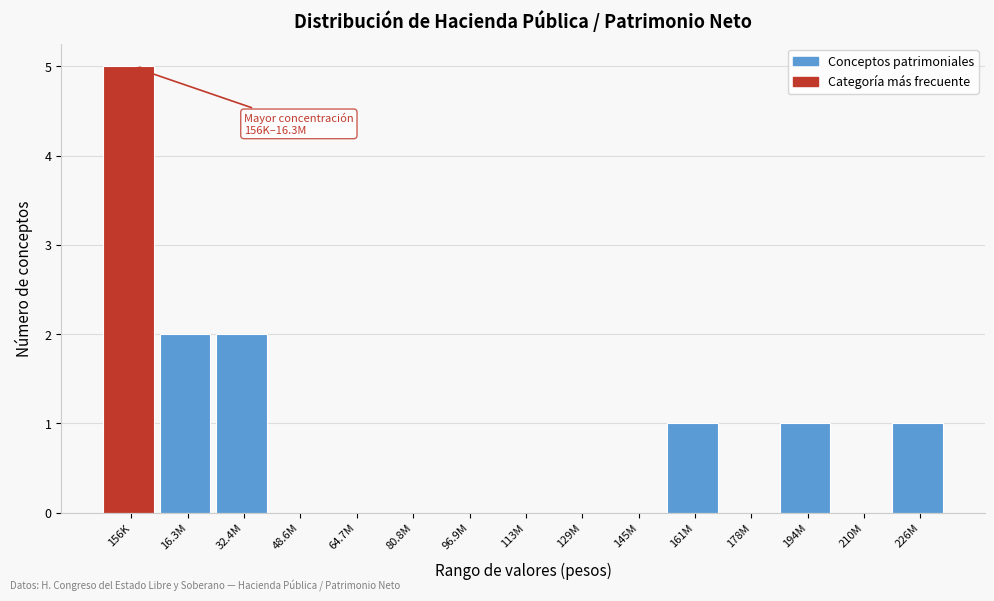

Reading right to left, extract all data points from this chart.

226M=1	210M=0	194M=1	178M=0	161M=1	145M=0	129M=0	113M=0	96.9M=0	80.8M=0	64.7M=0	48.6M=0	32.4M=2	16.3M=2	156K=5